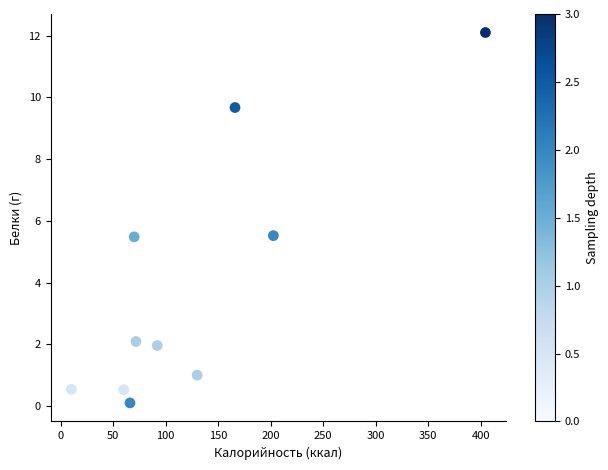

What is the average Y value?

3.9